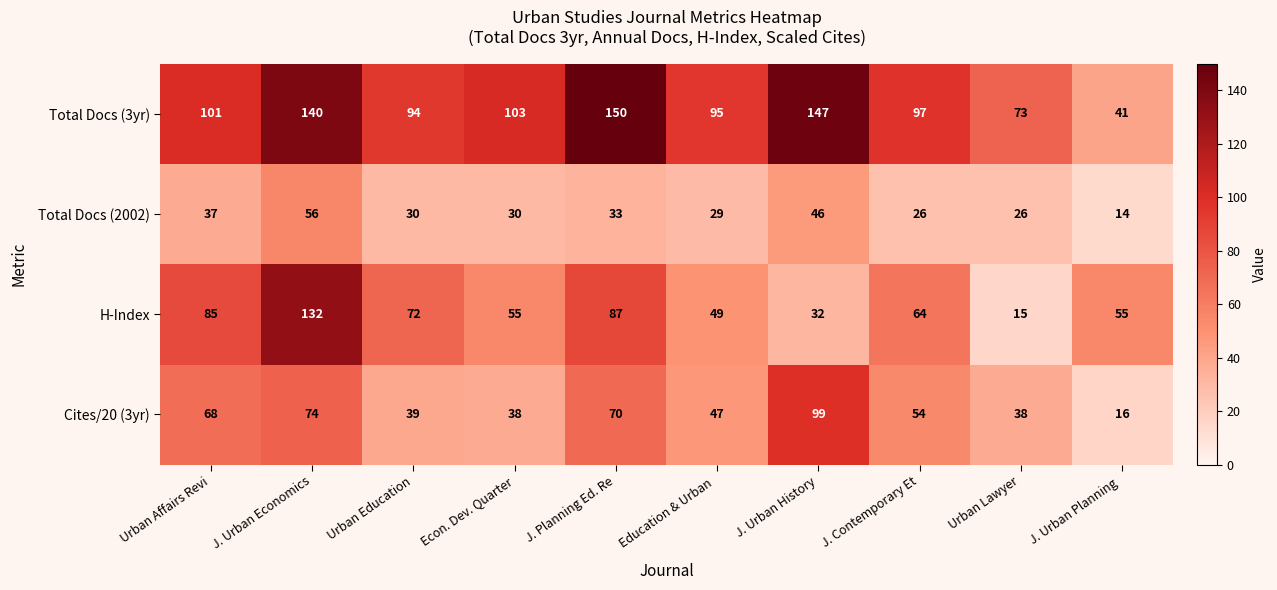

What is the difference between the maximum and second lowest values in the Cites/20 (3yr) series?

61